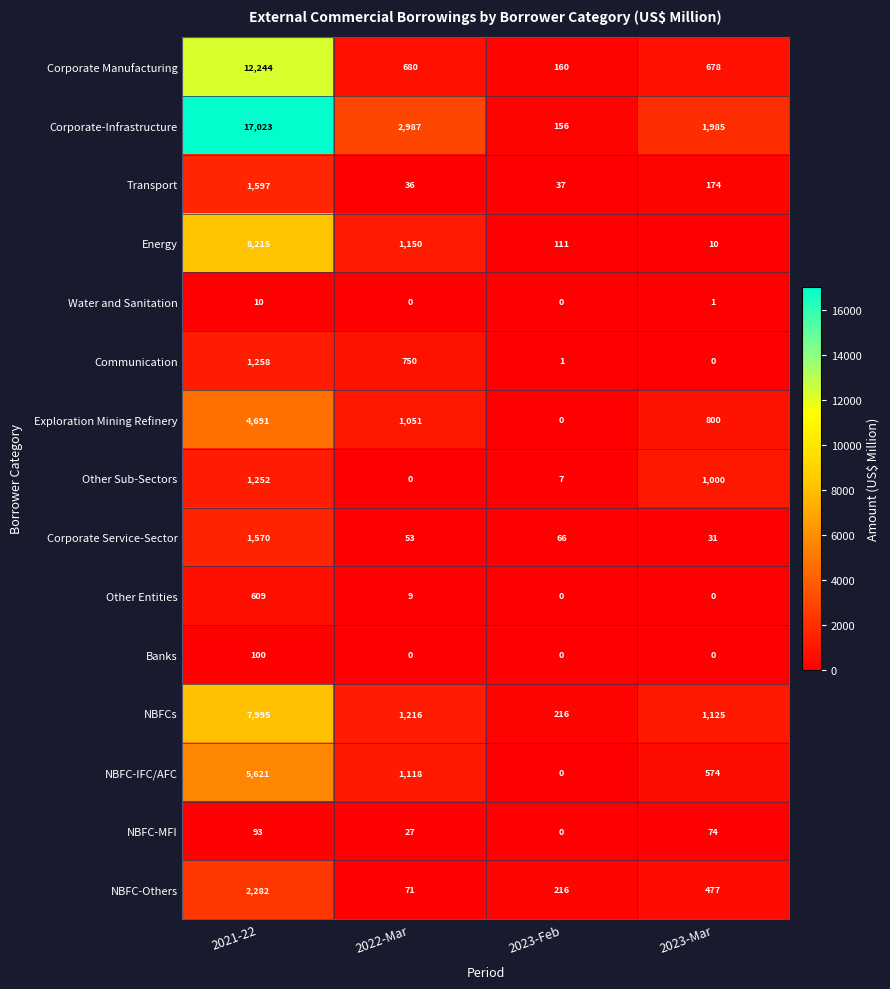

True or false: Exploration Mining Refinery has a value of 1599 at 2022-Mar.

False